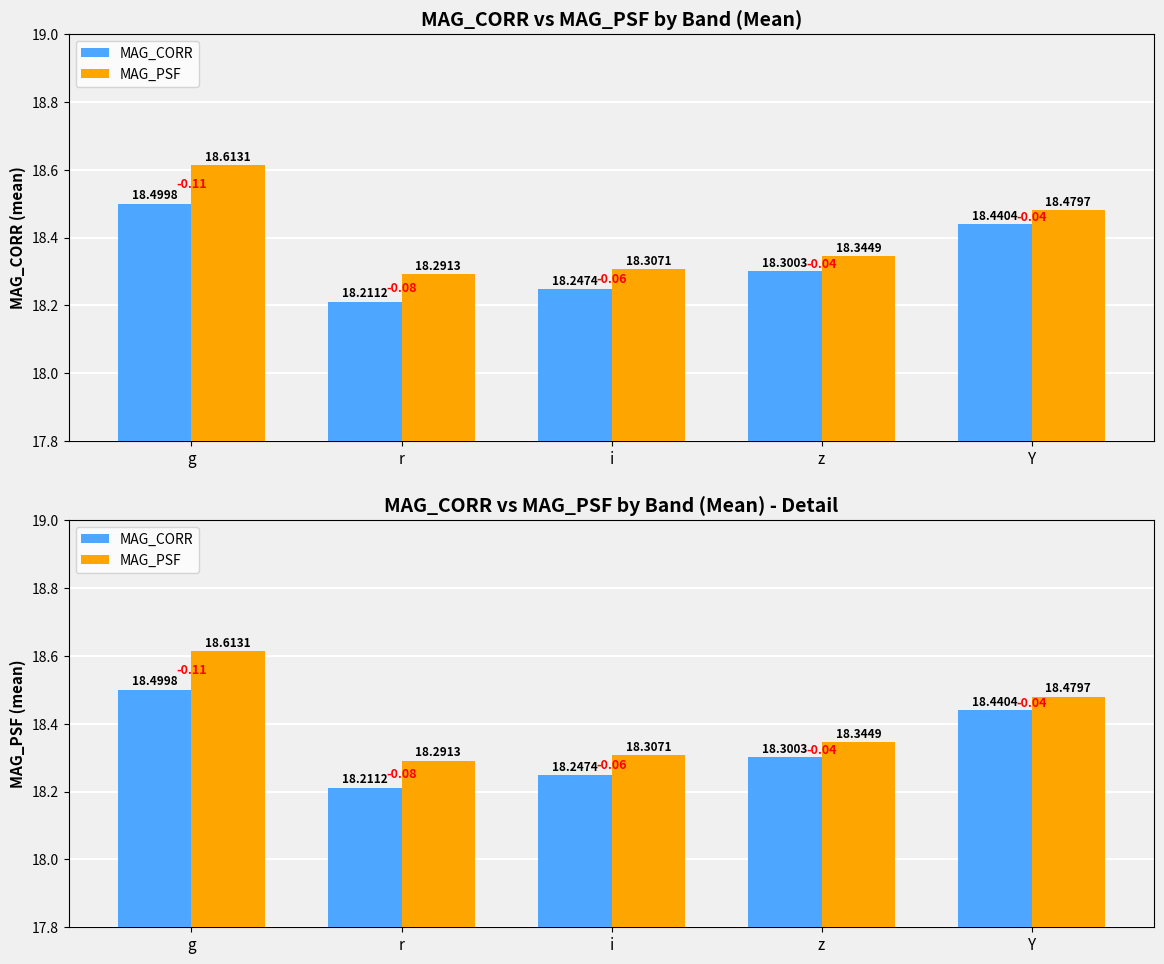

Which series has the largest total across all categories?

MAG_PSF